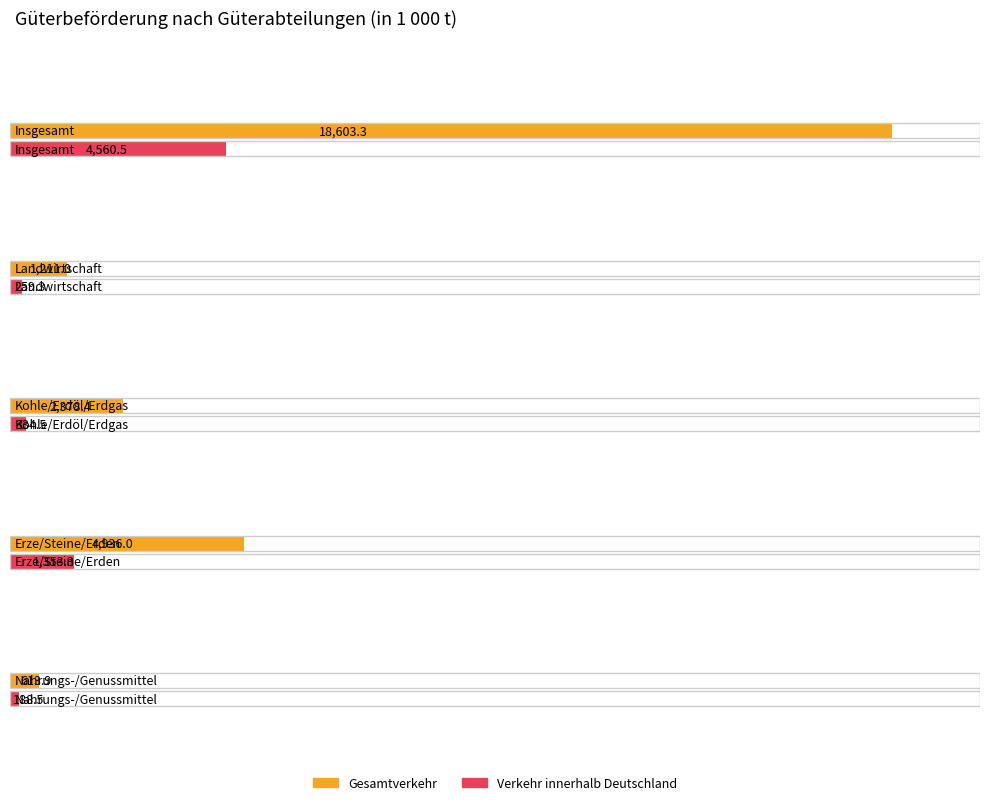

How many bars are there in each group?

2